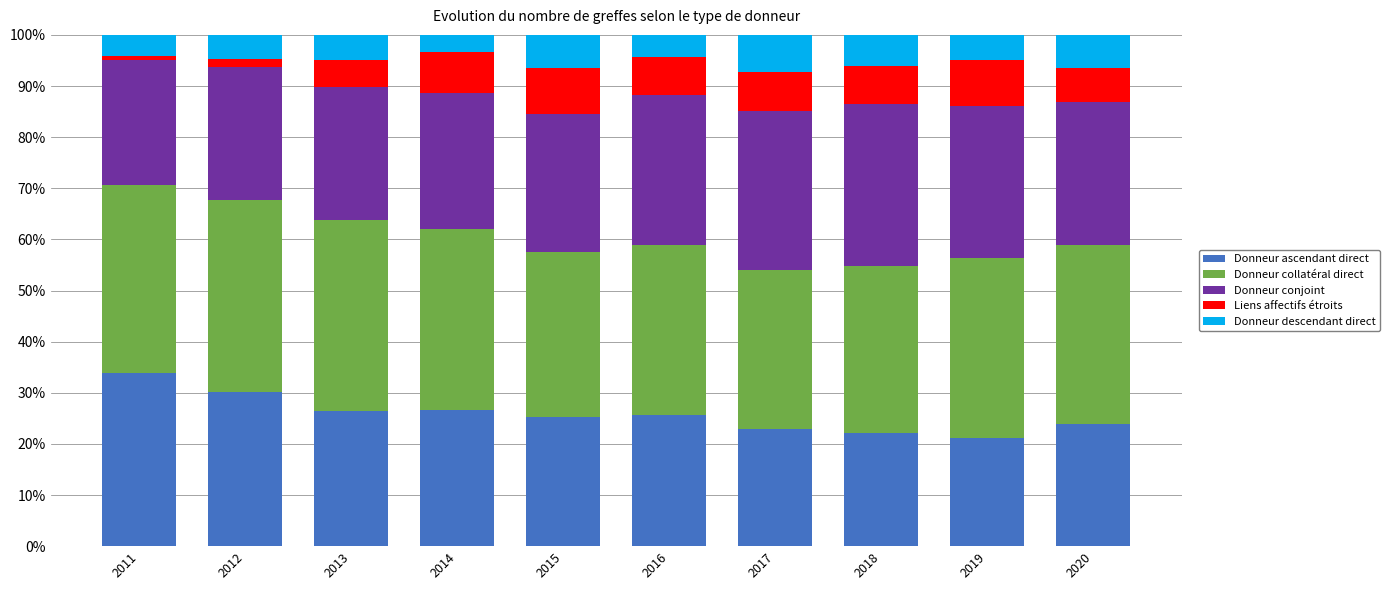

What is the difference between the maximum and second lowest values in the Donneur ascendant direct series?

11.7